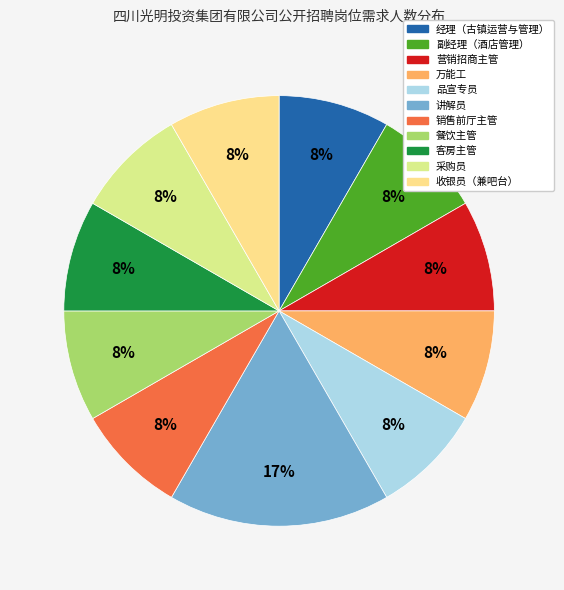

Count the number of slices in the pie.

11